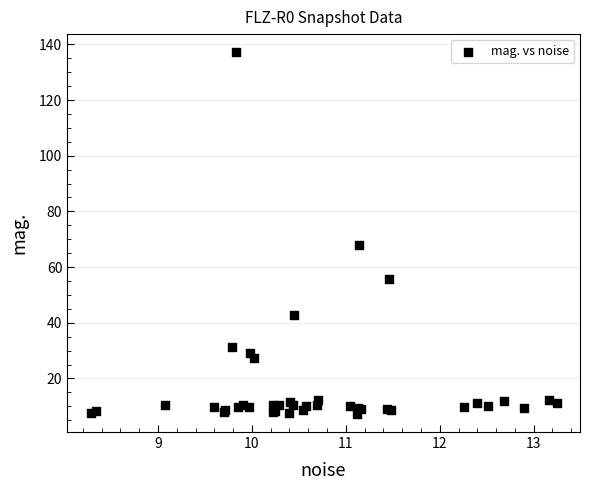

What Y value in the scatter plot is closest to 72?

67.9